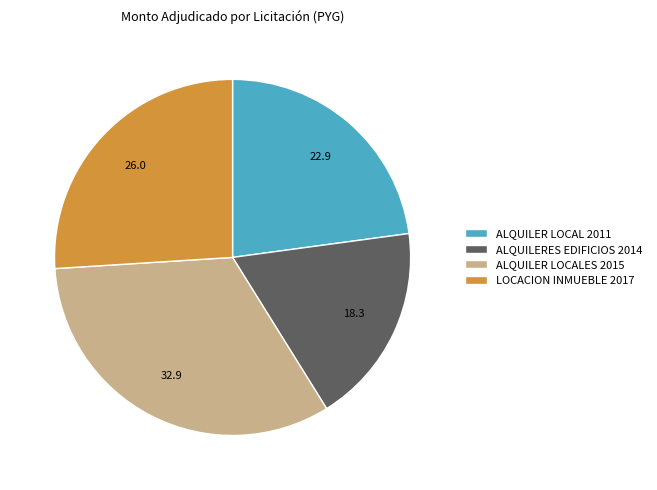

What is the smallest slice in the pie chart?

ALQUILERES EDIFICIOS 2014